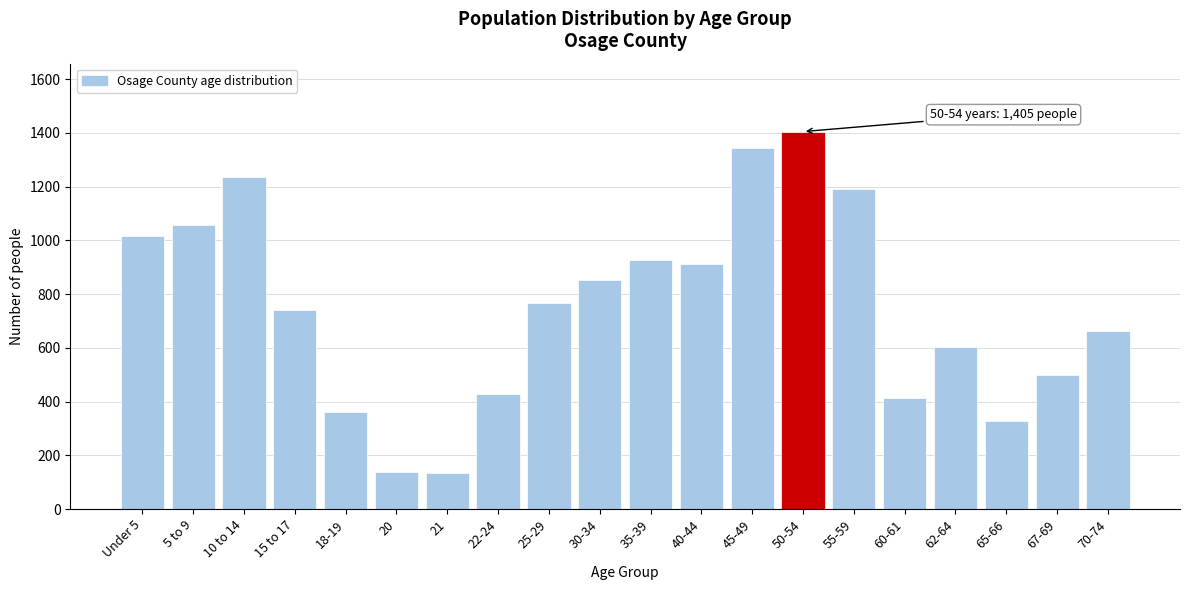

The value at 67-69 is 499. True or false?

True